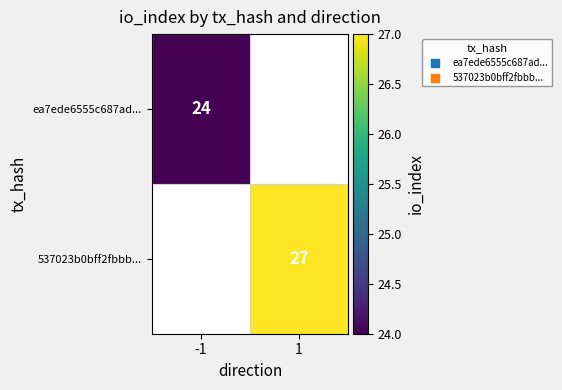

Is it true that ea7ede6555c687ad... equals 11 at -1?

False